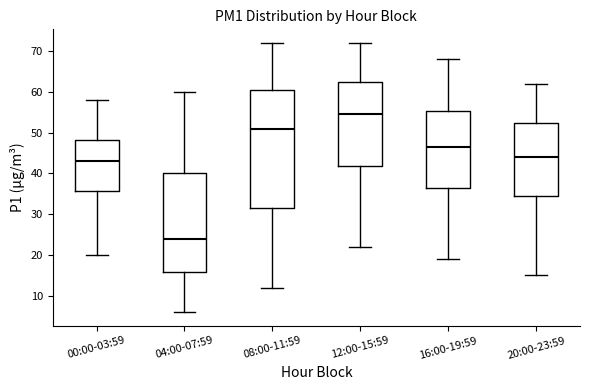

Comparing the boxes themselves (not the whiskers), which one is the tallest?

08:00-11:59